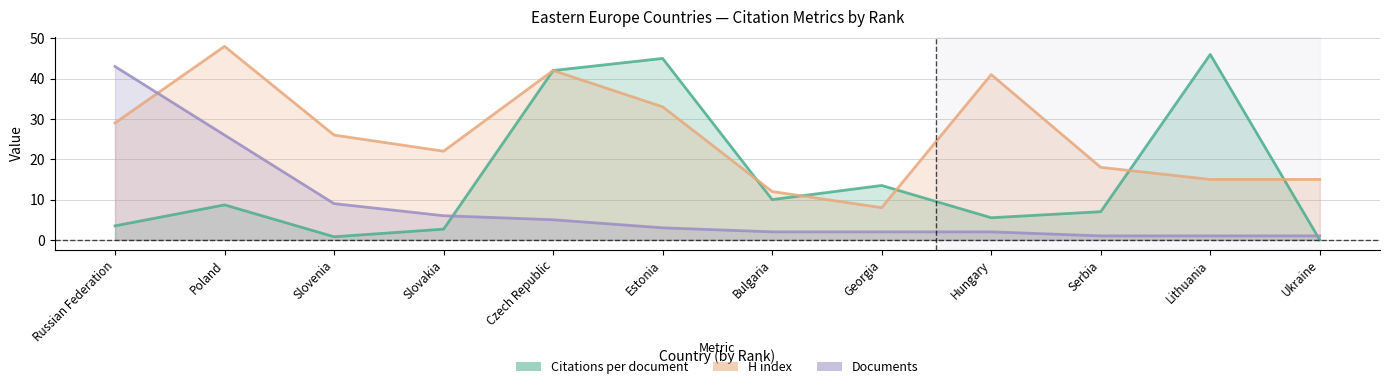

Where is H index nearest to the value 28?

Russian Federation